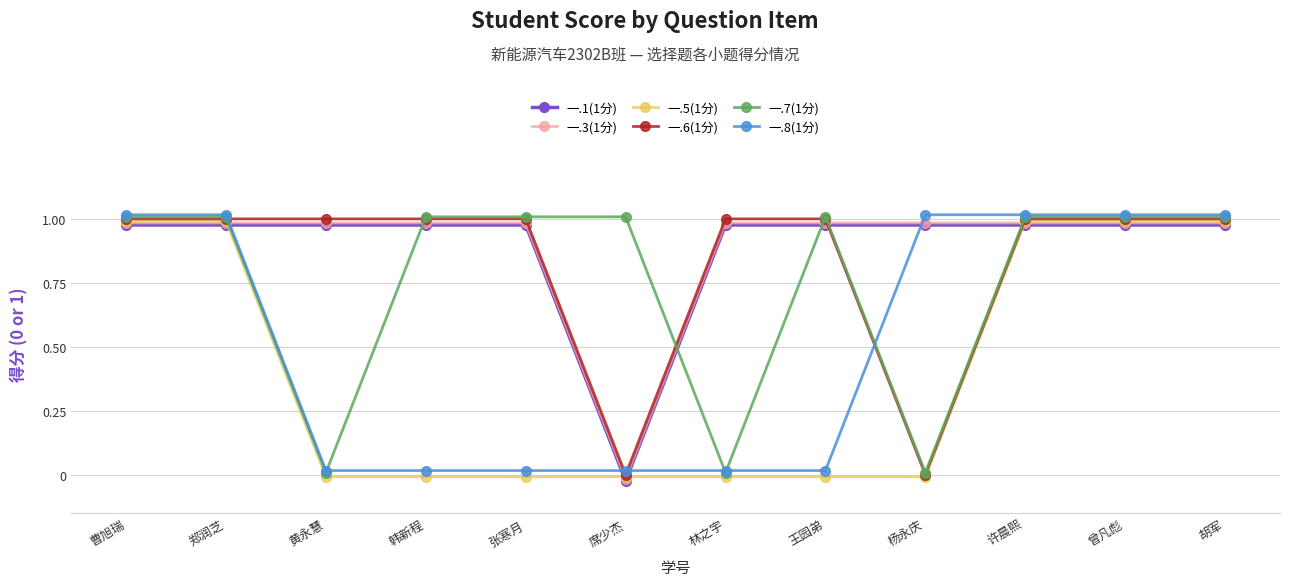

What is the approximate value of 一.5(1分) at 胡军?

1.0